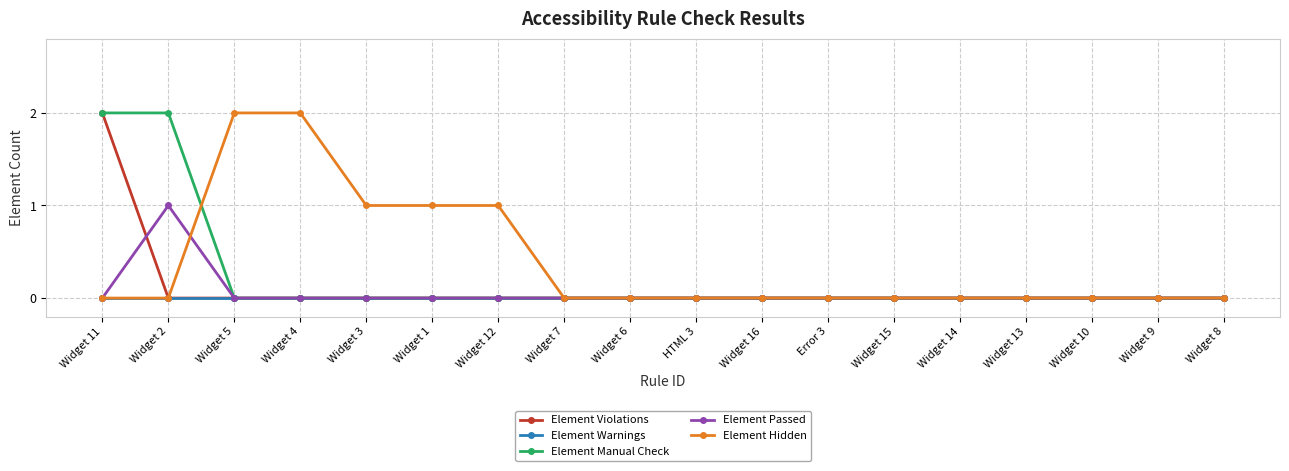

Which series changed the most between Widget 5 and Widget 10?

Element Hidden